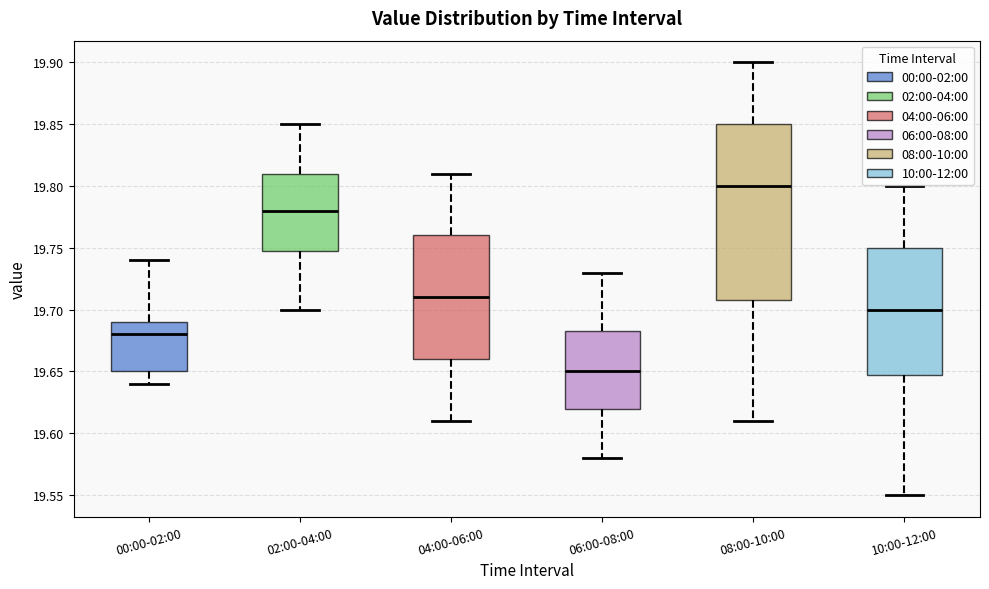

Which box is the tallest, from its lower edge to its upper edge?

08:00-10:00